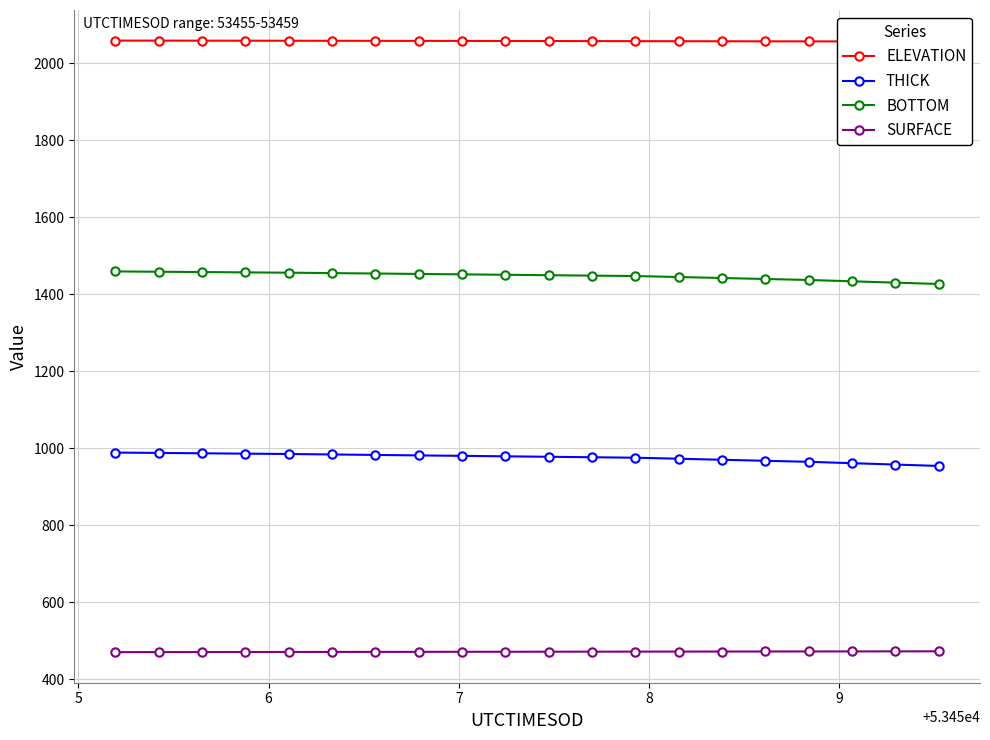

True or false: THICK and BOTTOM cross at least once.

False